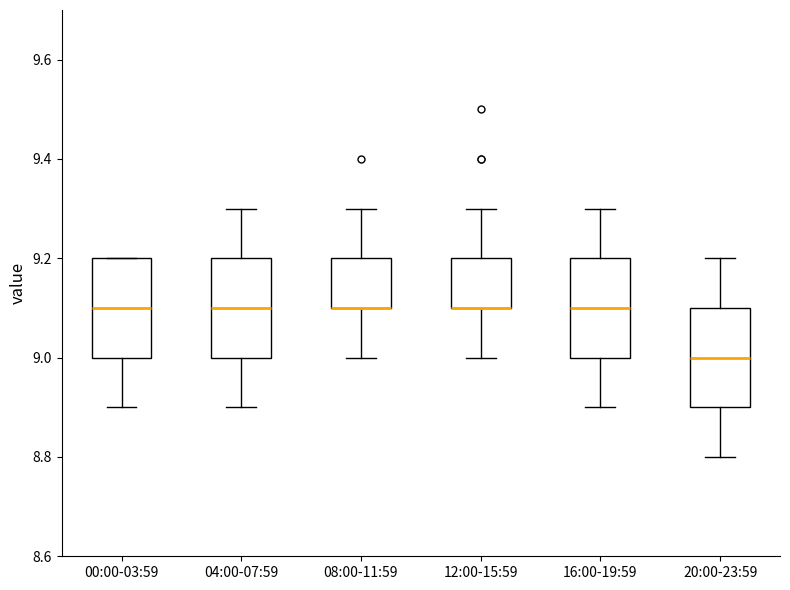

Where is the upper edge of the box for 08:00-11:59 on the y-axis? The values are not printed on the chart, so give them approximately, as read against the axis.

9.2